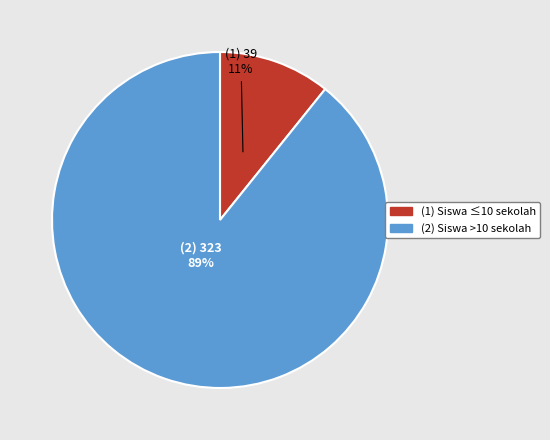

Does any single category account for the majority?

Yes